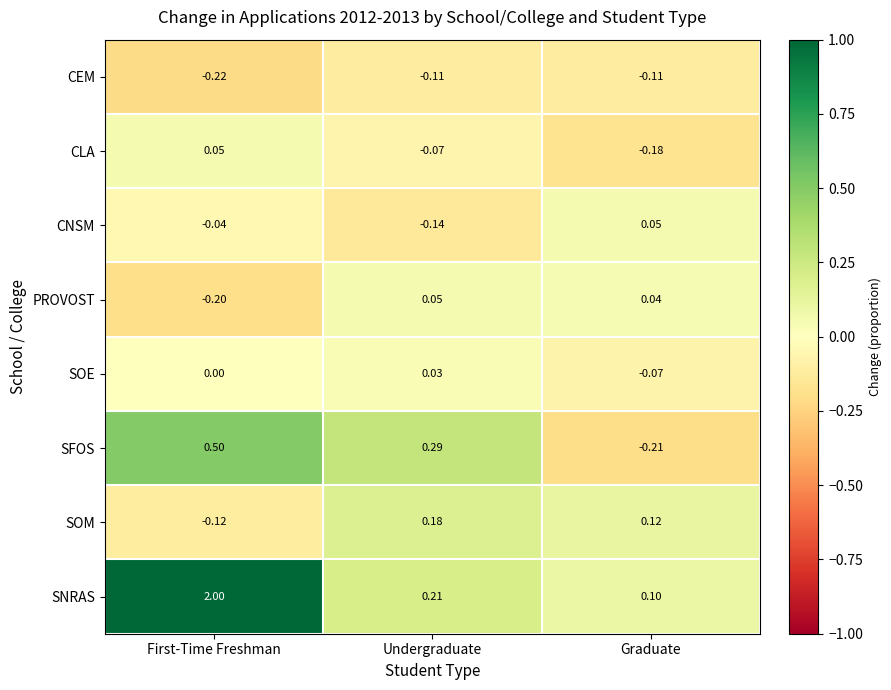

What is the maximum value shown in the chart?

2.0